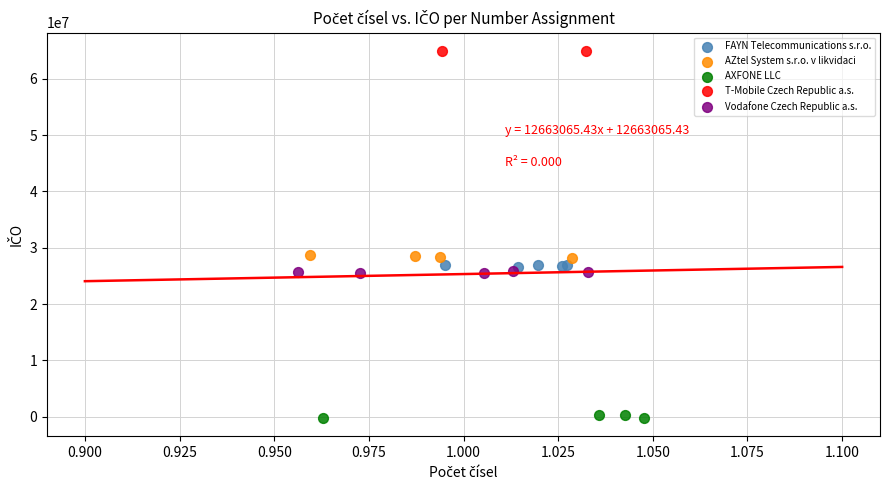

What are all the series names shown in the legend?

FAYN Telecommunications s.r.o., AZtel System s.r.o. v likvidaci, AXFONE LLC, T-Mobile Czech Republic a.s., Vodafone Czech Republic a.s.